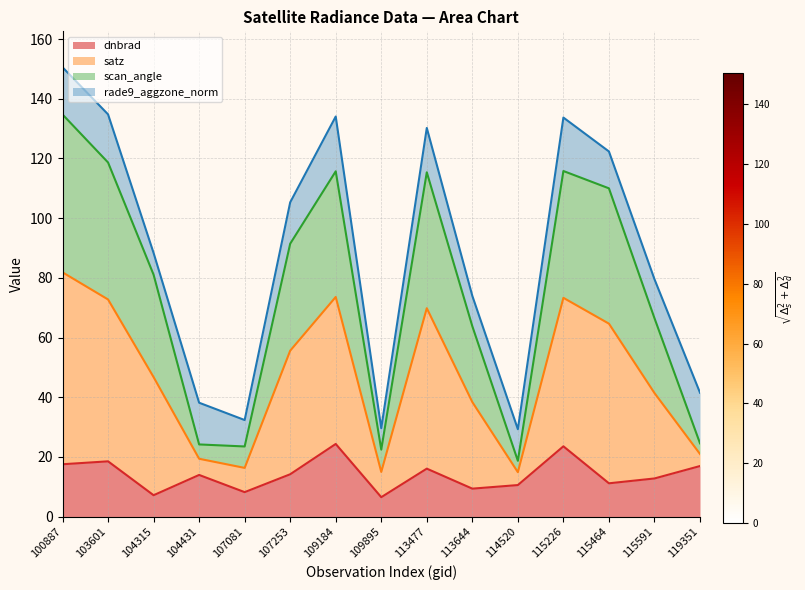

Which category has the highest value in the dnbrad series?

109184